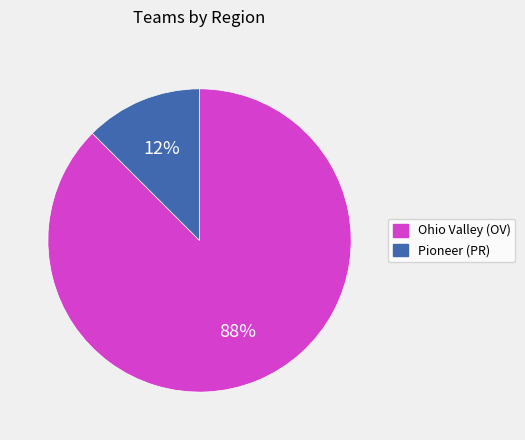

Between Pioneer (PR) and Ohio Valley (OV), which is larger?

Ohio Valley (OV)